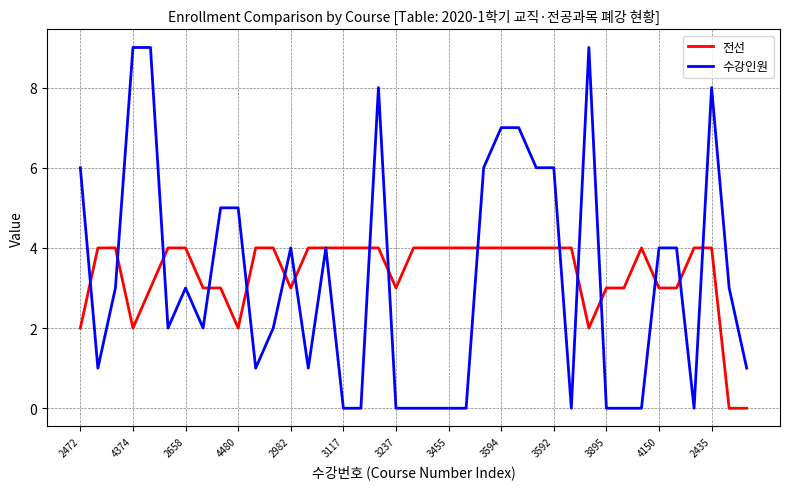

Which series has the largest total across all categories?

전선